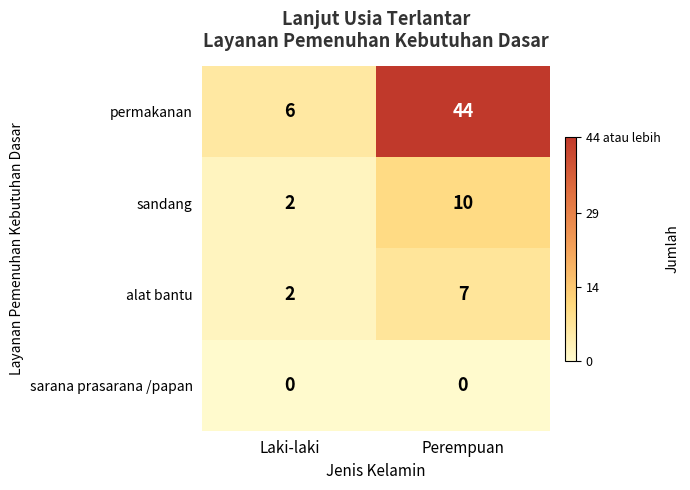

Which series has the largest range (max minus min)?

permakanan